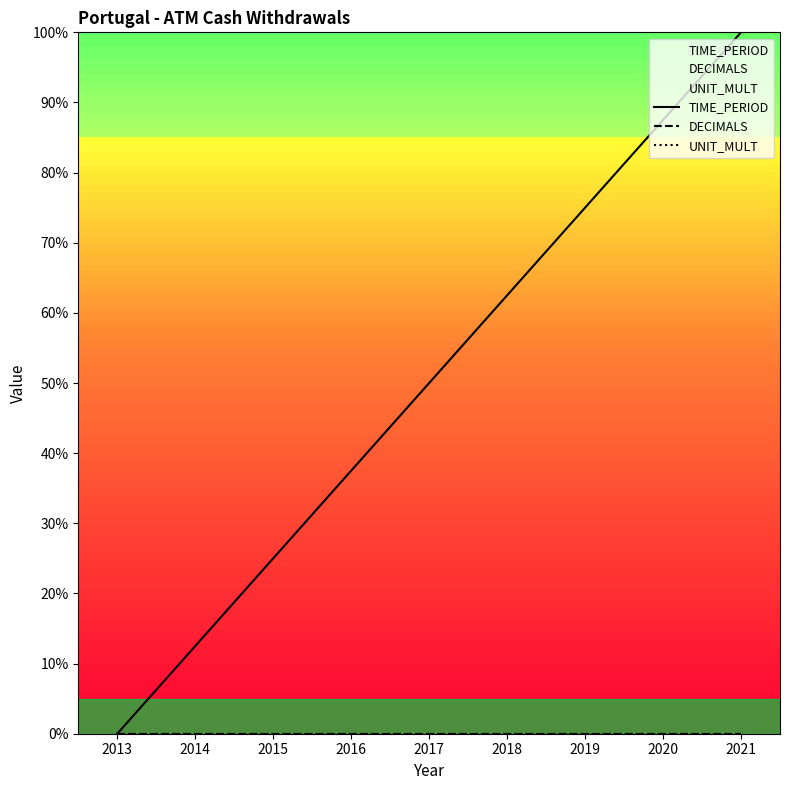

Between 2015 and 2021, which series saw the biggest shift?

TIME_PERIOD